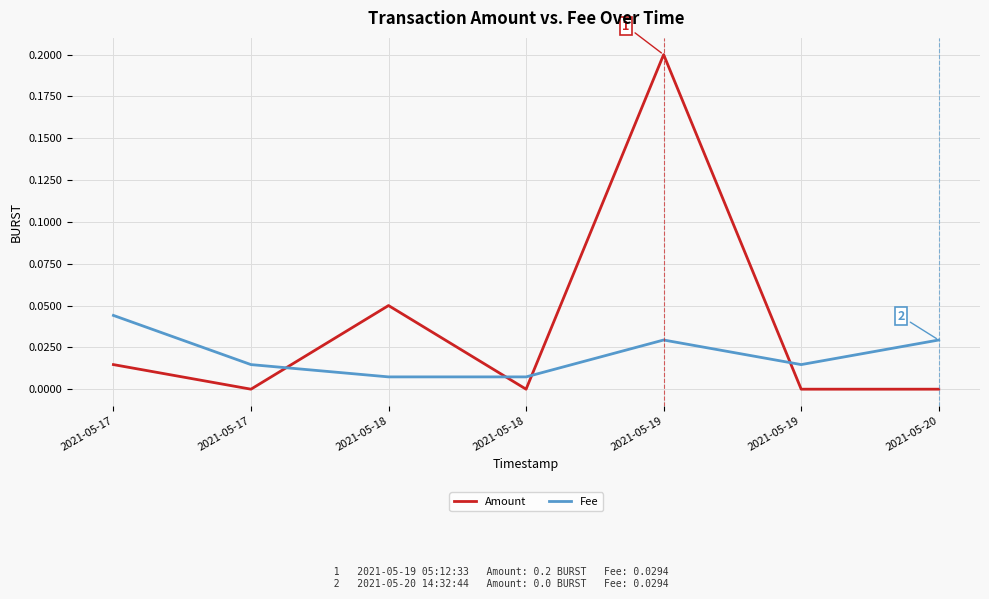

What are all the series names shown in the legend?

Amount, Fee